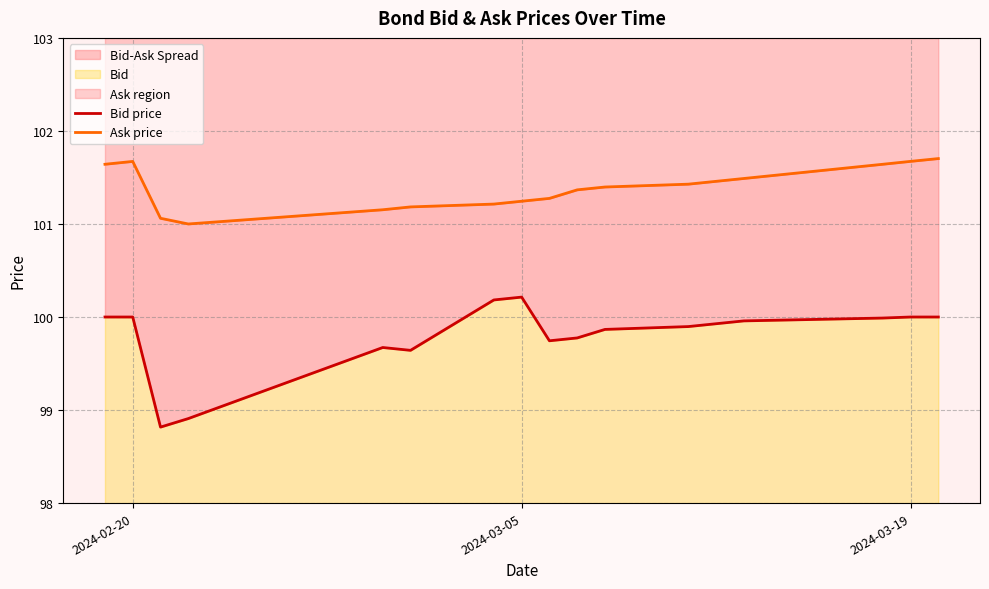

What is the maximum value for Bid price?

100.2